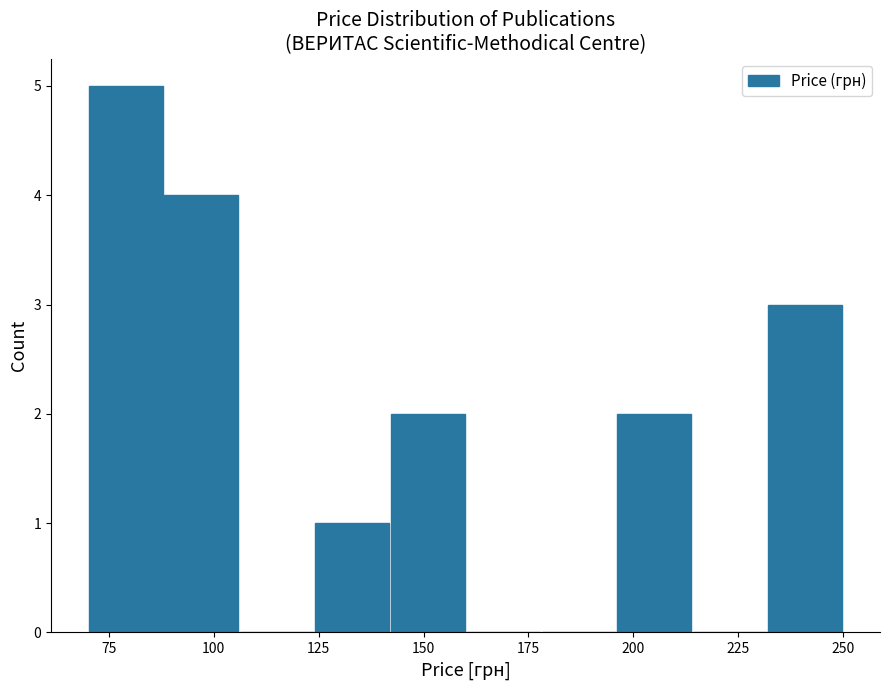

Around what value on the x-axis is the tallest bar? Give the approximate position of its centre, as read against the axis.

80